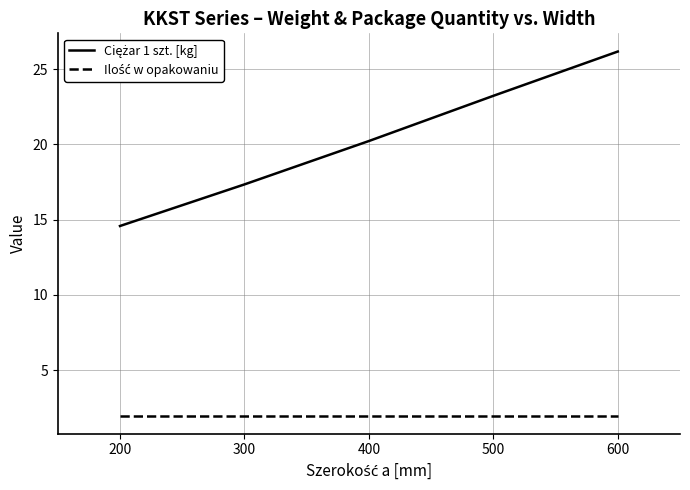

What is the spread (max minus min) of values at 400?

18.2